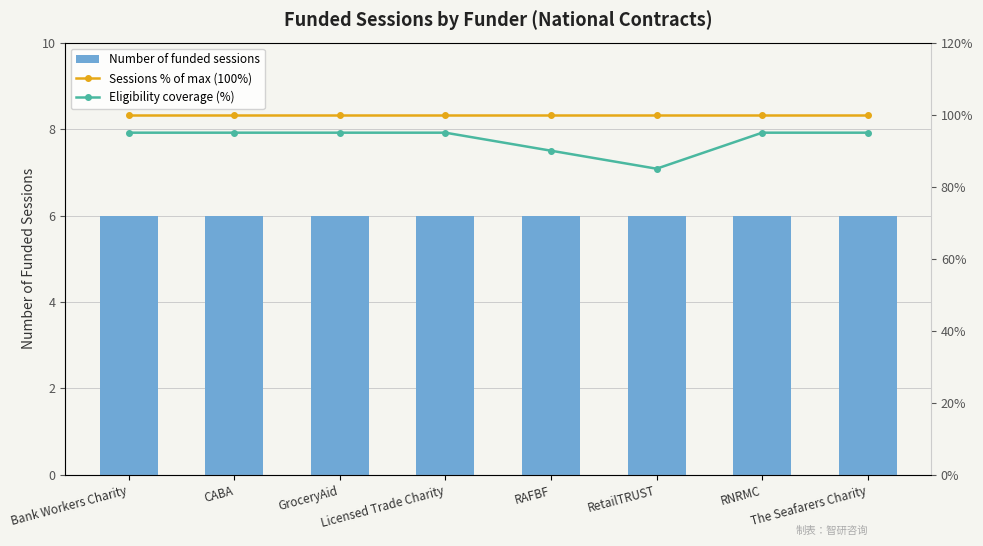

What is the value of the Eligibility coverage (%) bar at the 8th from the left?

95